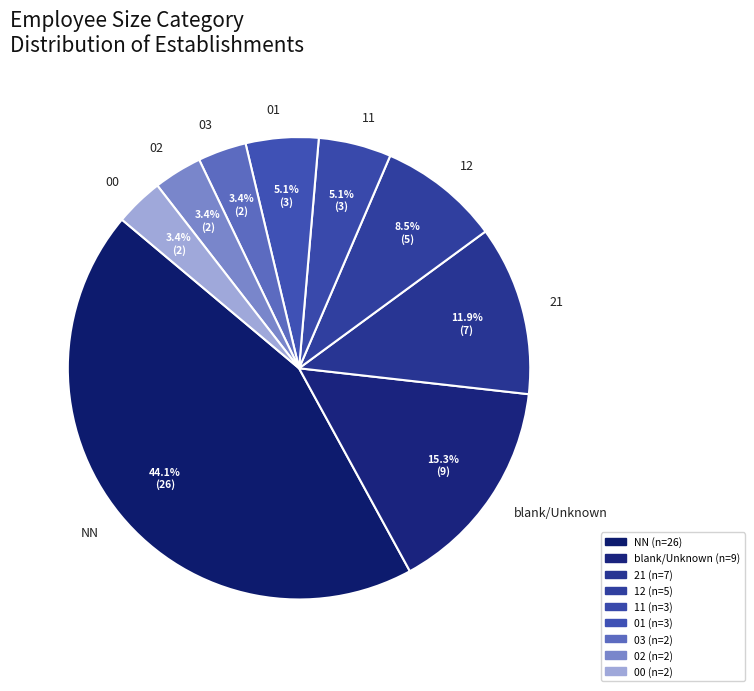

What portion of the pie excludes 21?

88.1%